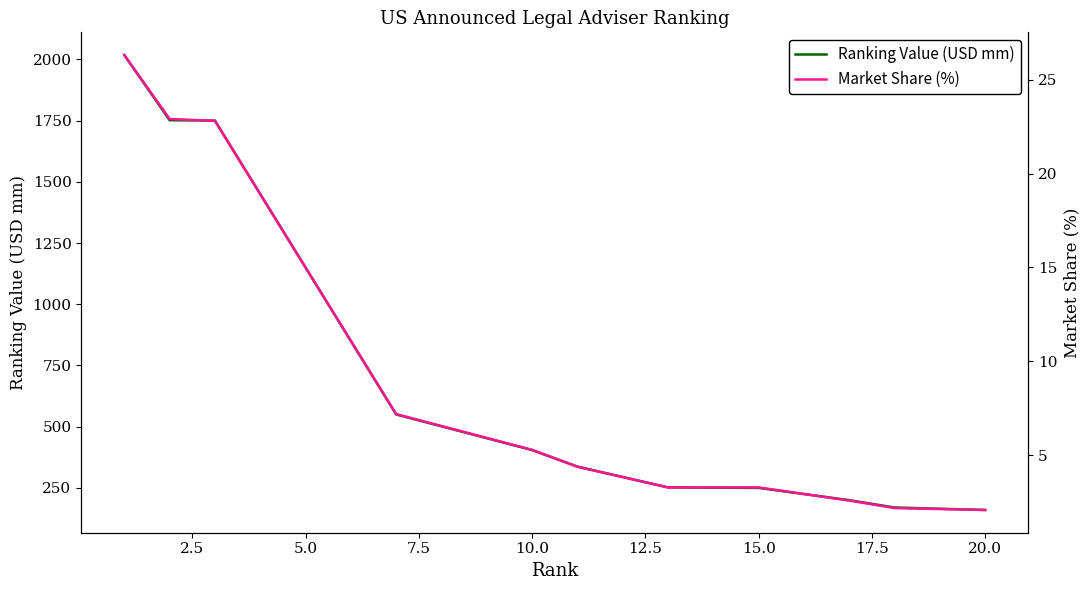

True or false: Market Share (%) and Ranking Value (USD mm) cross at least once.

False